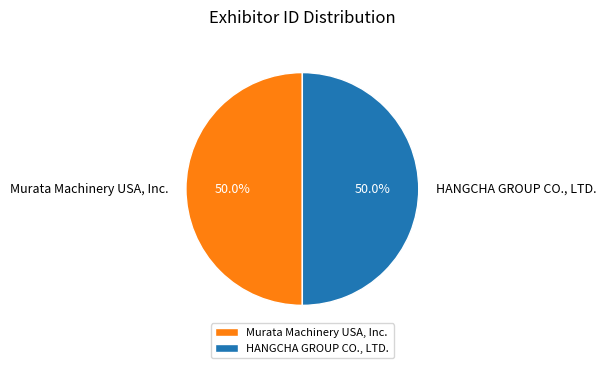

The Murata Machinery USA, Inc. slice represents 35% of the pie. True or false?

False